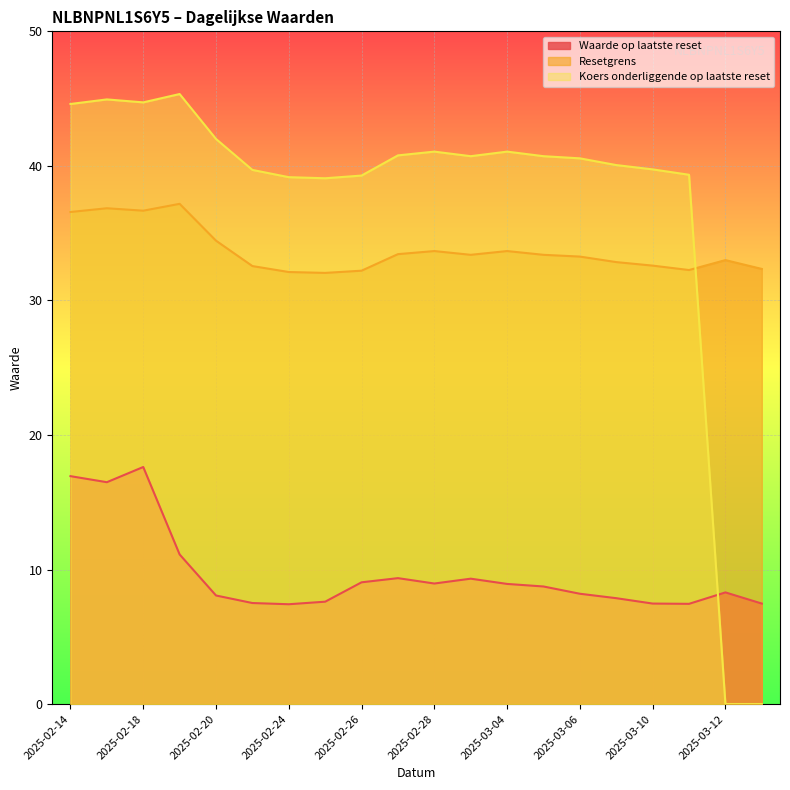

True or false: Resetgrens and Waarde op laatste reset cross at least once.

False